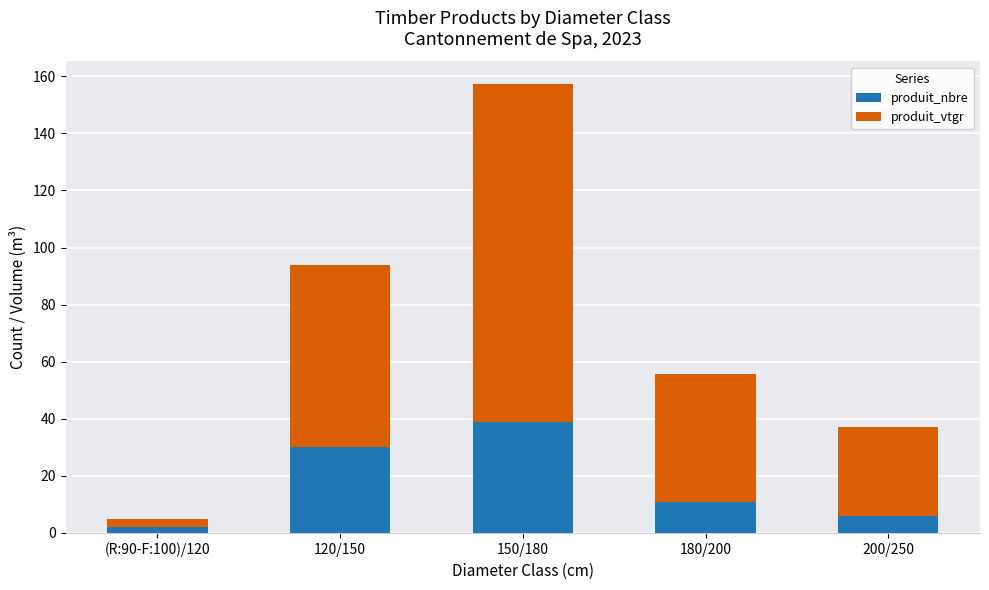

Reading left to right, what are the values for produit_nbre?

(R:90-F:100)/120=2.0	120/150=30.0	150/180=39.0	180/200=11.0	200/250=6.0